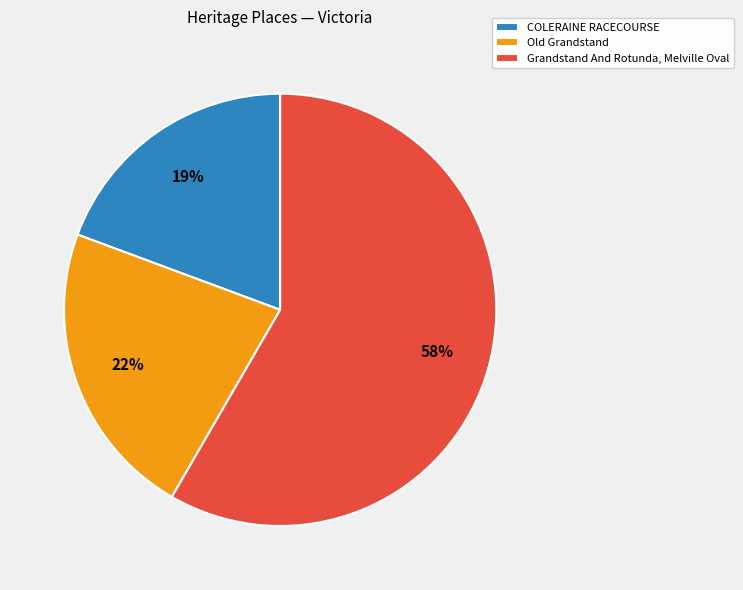

Count the number of slices in the pie.

3